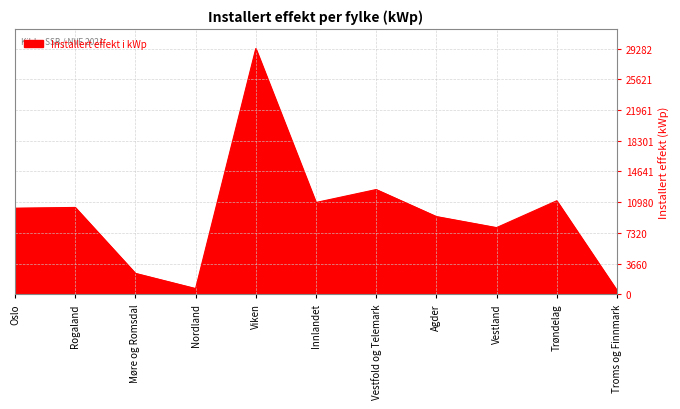

Which category has the highest value across all series?

Viken